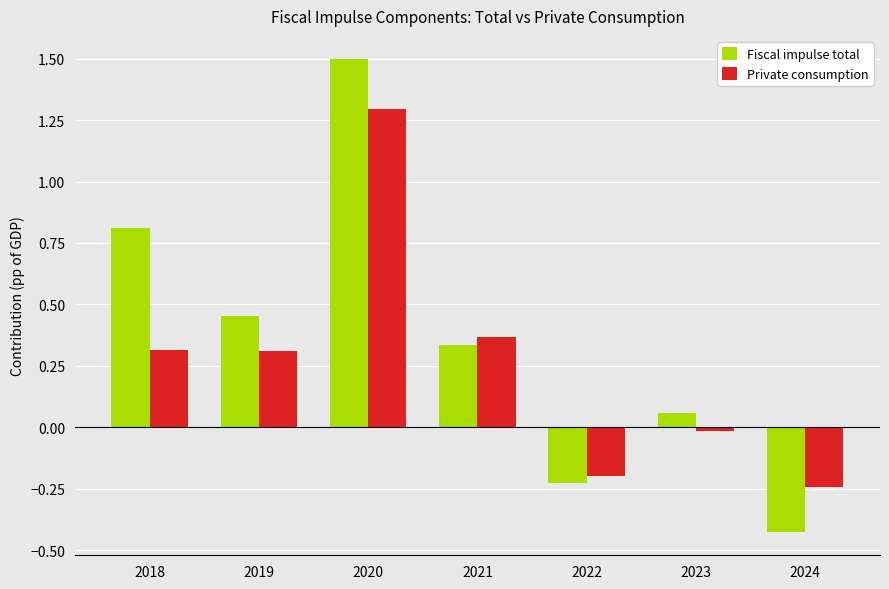

At which label is Fiscal impulse total closest to 0?

2023